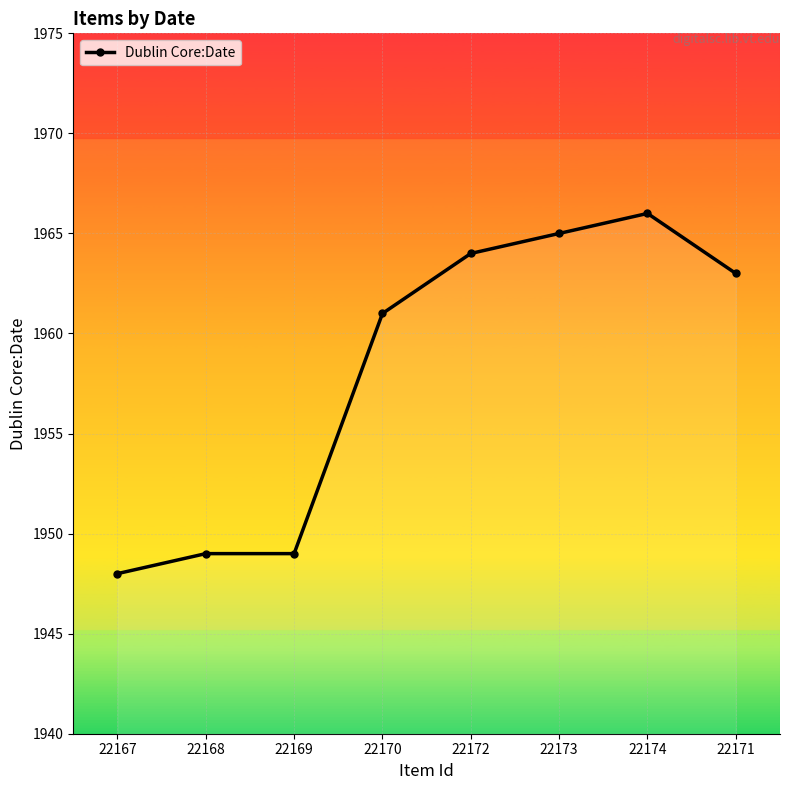

Reading right to left, what are all the values shown in this chart?

1963	1966	1965	1964	1961	1949	1949	1948